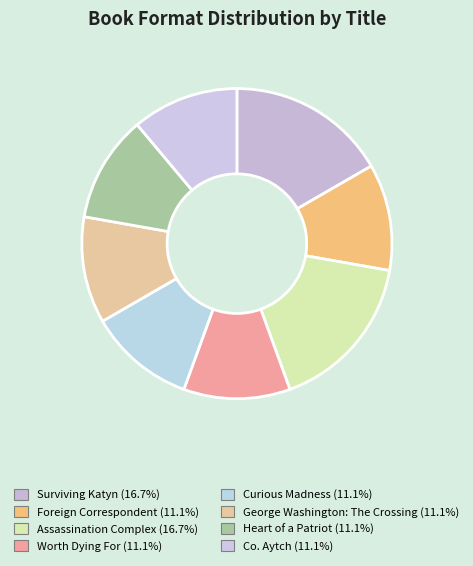

Does Co. Aytch account for over 50% of the chart?

No